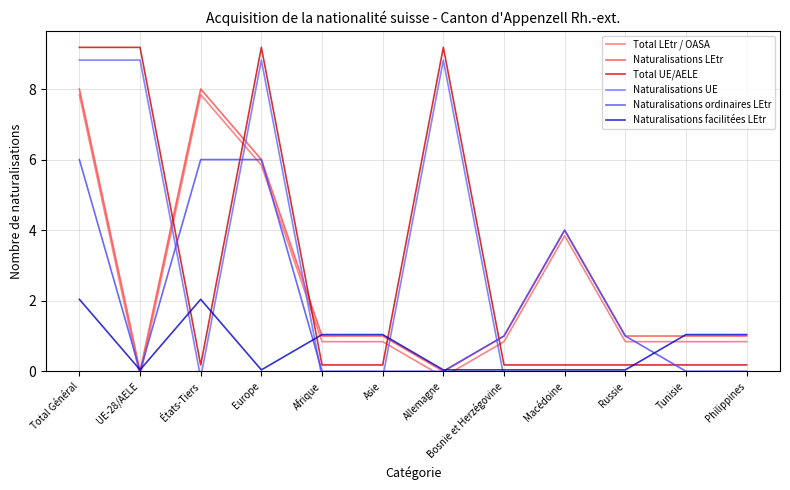

At which category does Naturalisations UE reach its first local peak?

Europe